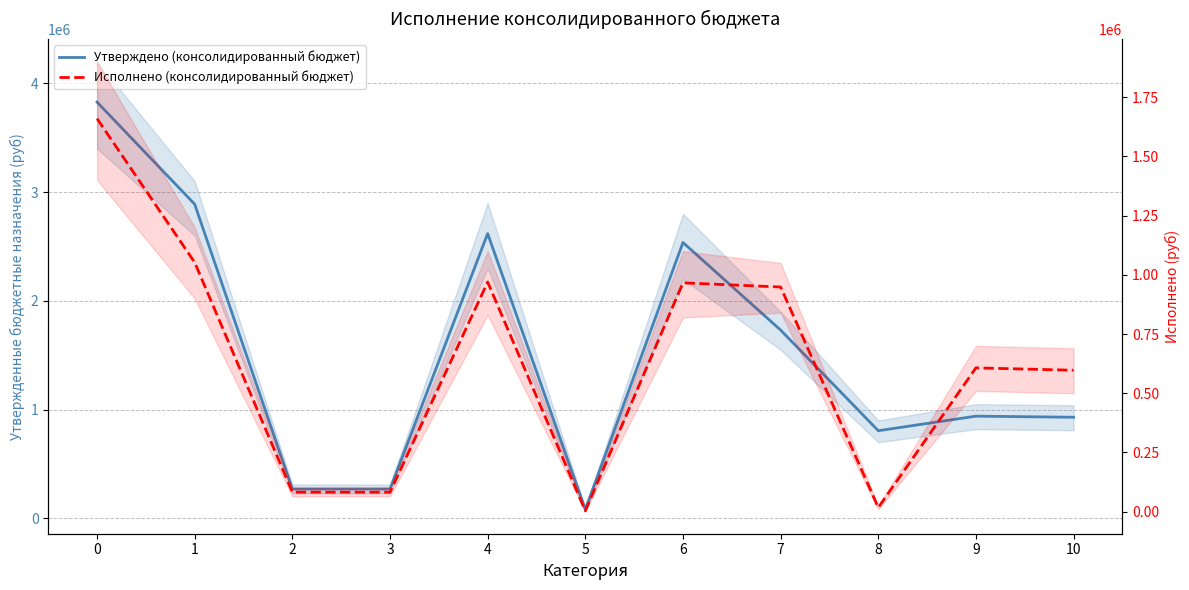

Where is the first local minimum for Исполнено (консолидированный бюджет)?

5